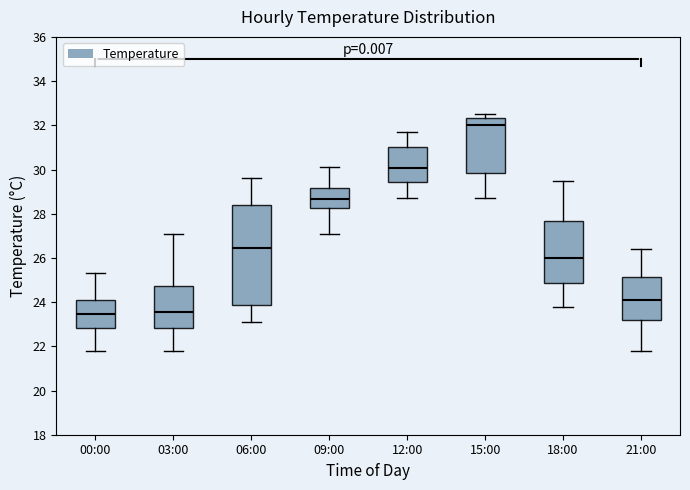

Which box has the highest median line?

15:00